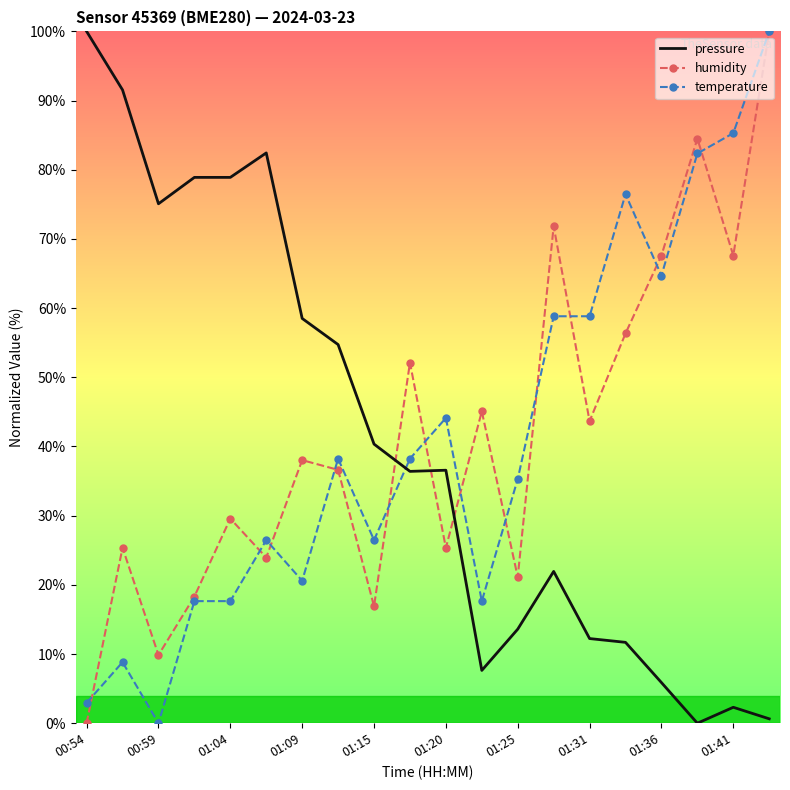

What are all the series names shown in the legend?

pressure, humidity, temperature